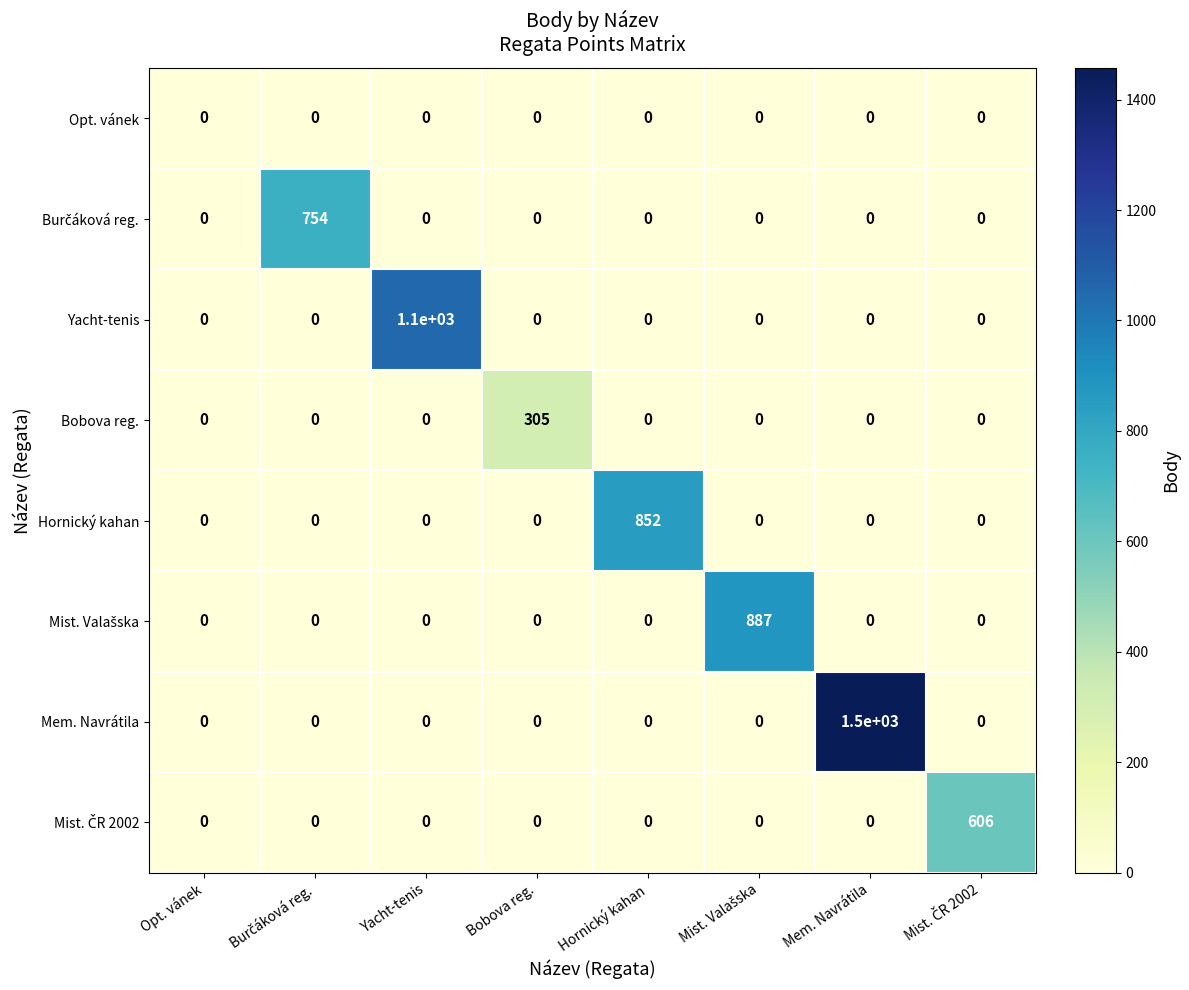

Is it true that Opt. vánek equals 0 at Hornický kahan?

True